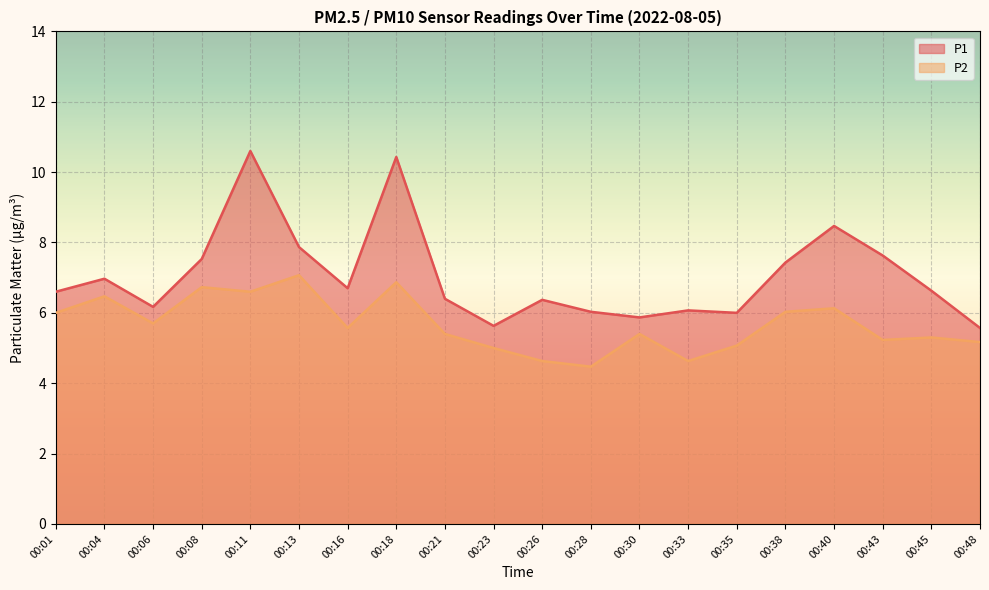

Between 00:38 and 00:48, which series saw the biggest shift?

P1